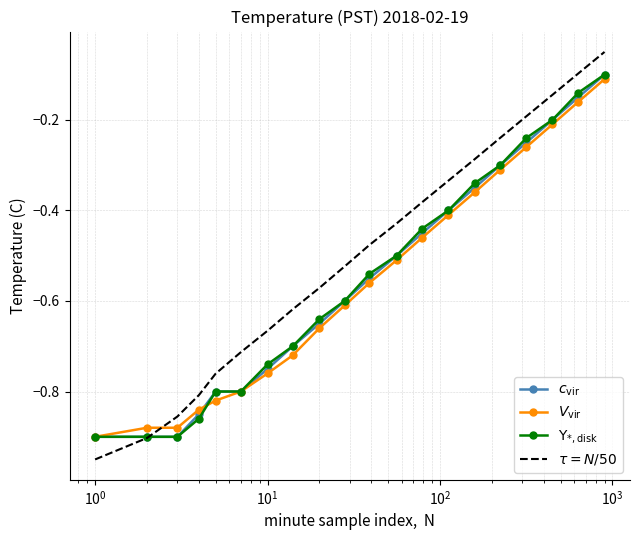

How many lines are shown in the chart?

4